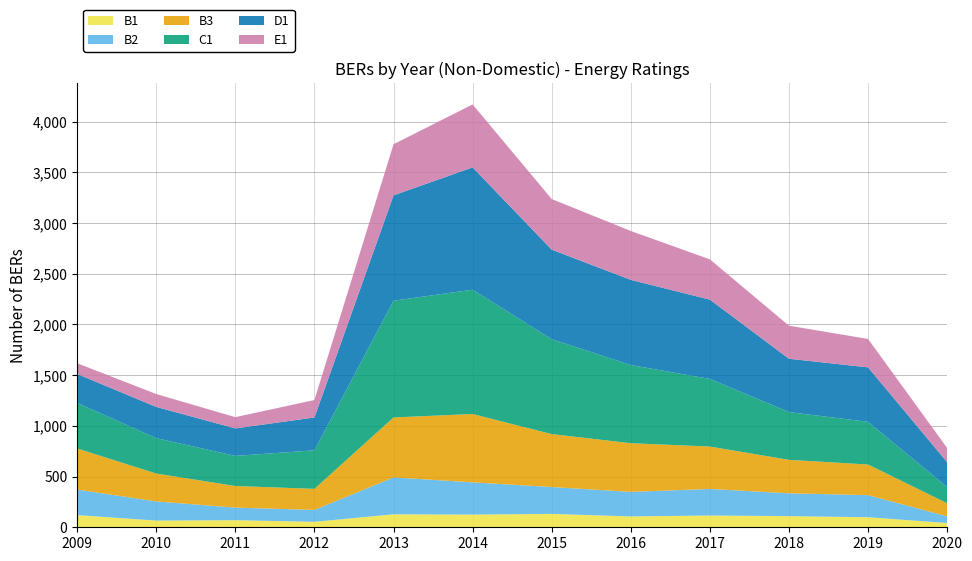

Reading left to right, what are all the values shown in this chart?

B1: 2009=120	2010=66	2011=70	2012=54	2013=128	2014=125	2015=132	2016=107	2017=116	2018=110	2019=99	2020=42
B2: 2009=252	2010=189	2011=124	2012=117	2013=364	2014=318	2015=265	2016=242	2017=262	2018=225	2019=218	2020=66
B3: 2009=405	2010=275	2011=213	2012=208	2013=591	2014=674	2015=522	2016=480	2017=418	2018=330	2019=302	2020=129
C1: 2009=450	2010=349	2011=297	2012=380	2013=1151	2014=1226	2015=936	2016=771	2017=667	2018=471	2019=421	2020=159
D1: 2009=285	2010=308	2011=271	2012=324	2013=1039	2014=1206	2015=883	2016=840	2017=782	2018=526	2019=537	2020=246
E1: 2009=106	2010=127	2011=111	2012=172	2013=504	2014=621	2015=499	2016=482	2017=397	2018=326	2019=280	2020=140